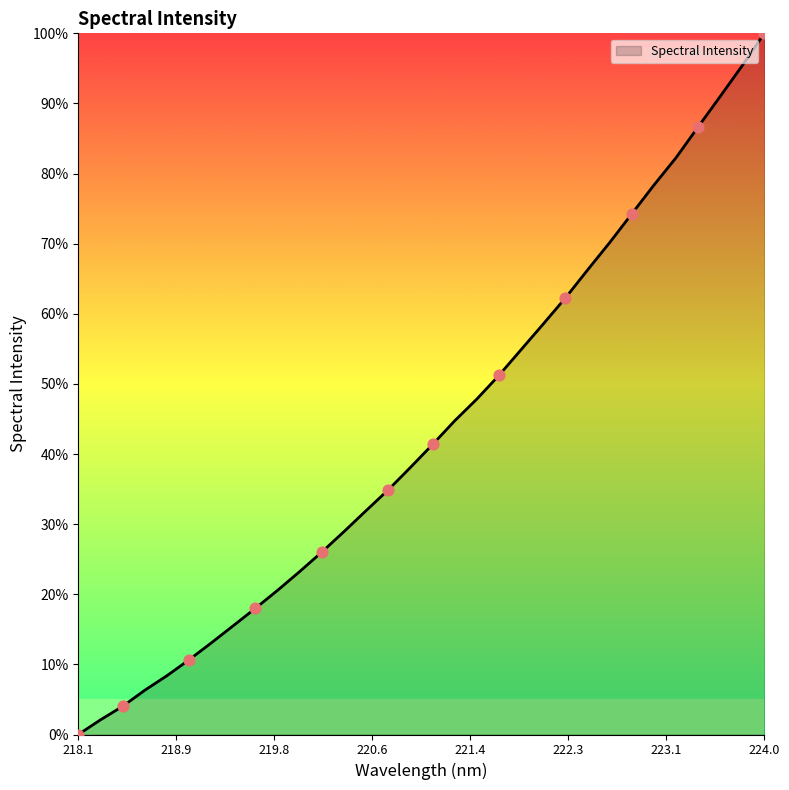

What is the difference between the maximum and minimum values?

100.0